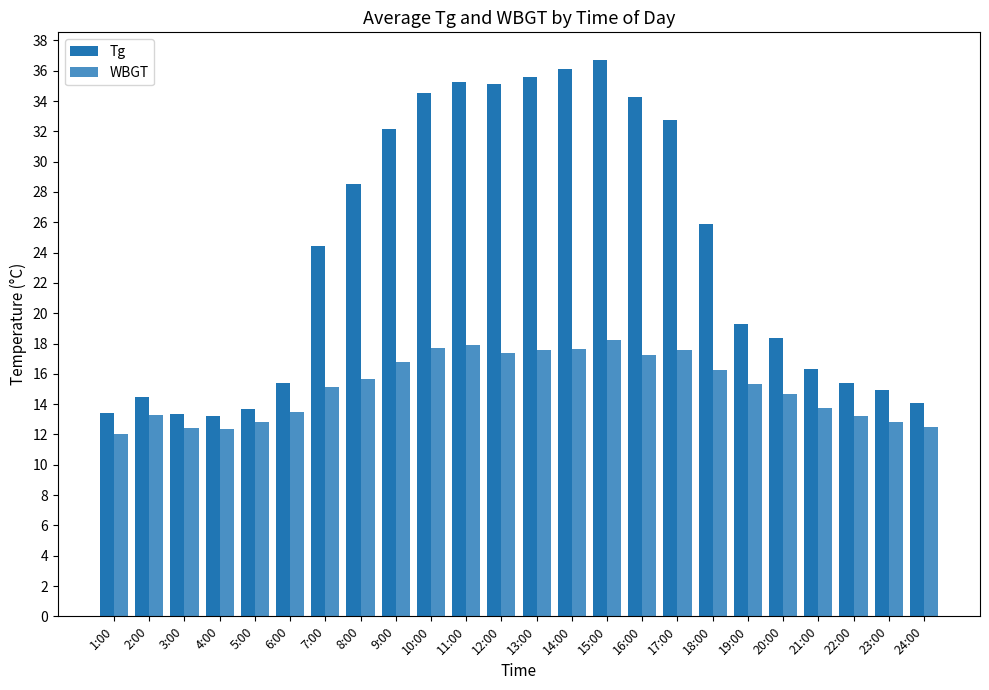

How many distinct data groups are displayed?

2